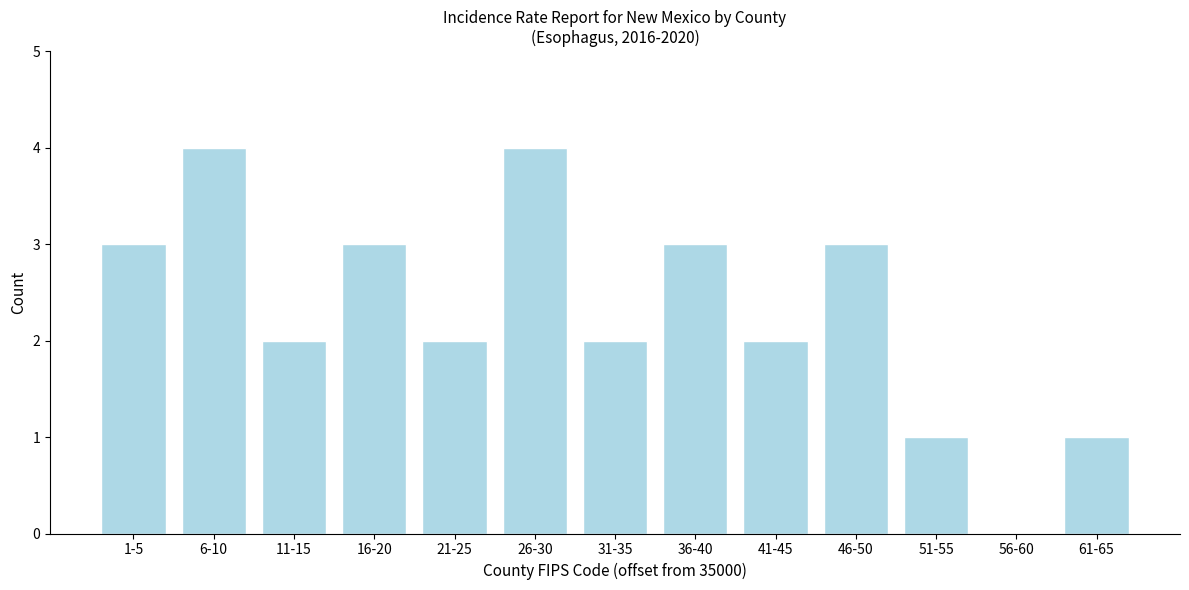

Reading left to right, list all the values displayed in this chart.

1-5=3	6-10=4	11-15=2	16-20=3	21-25=2	26-30=4	31-35=2	36-40=3	41-45=2	46-50=3	51-55=1	56-60=0	61-65=1